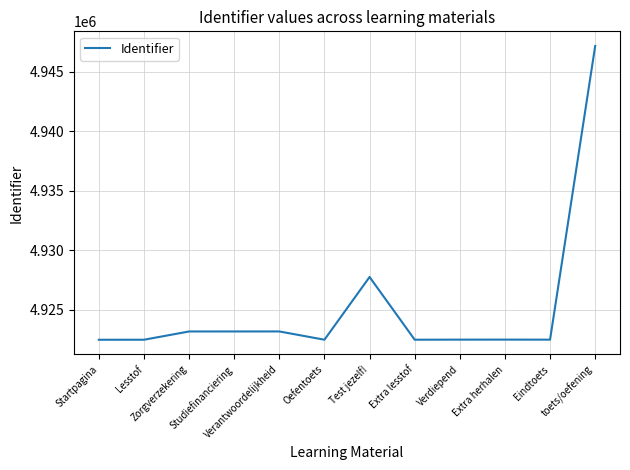

What is the smallest value displayed?

4922476